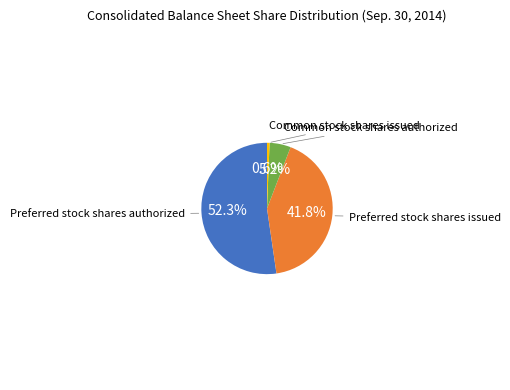

Is there any slice that represents more than half of the pie?

Yes